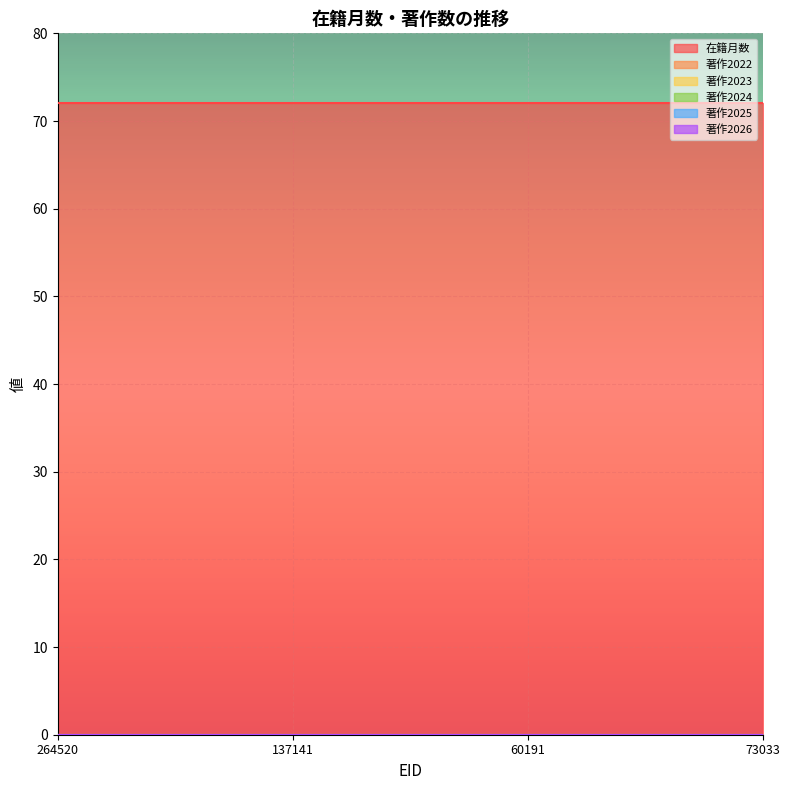

Reading right to left, list all the values displayed in this chart.

在籍月数: 72	72	72	72
著作2022: 0	0	0	0
著作2023: 0	0	0	0
著作2024: 0	0	0	0
著作2025: 0	0	0	0
著作2026: 0	0	0	0